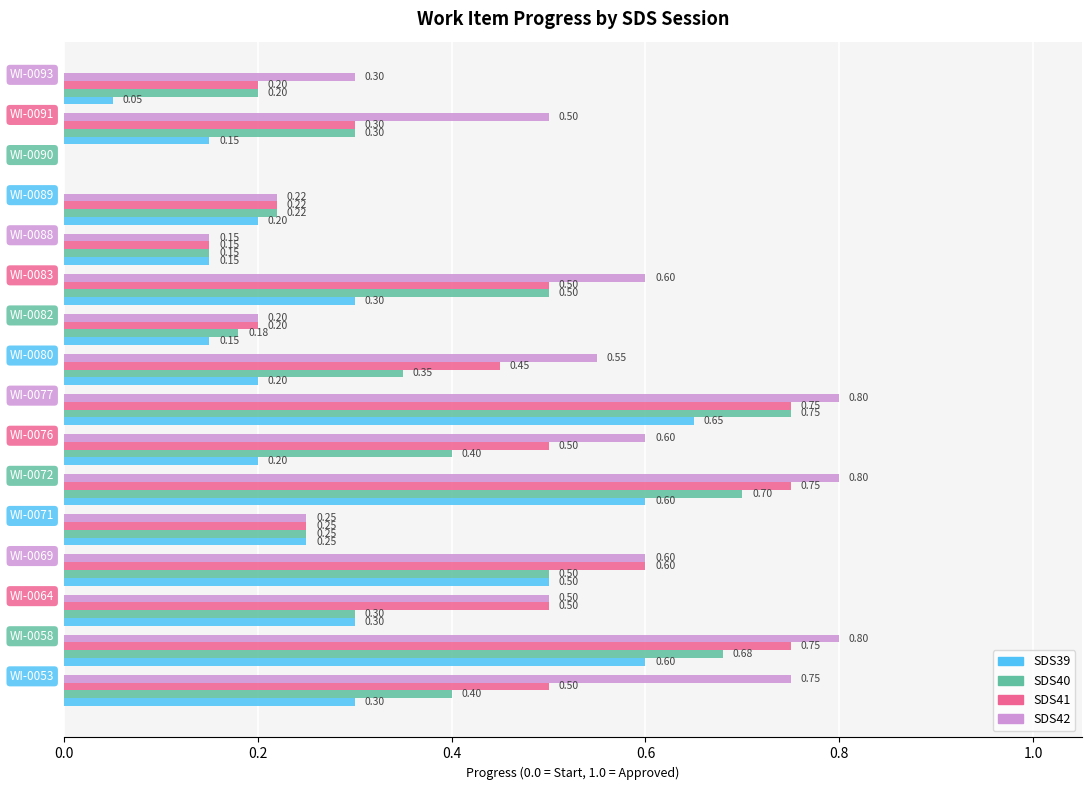

Which series has the largest total across all categories?

SDS42